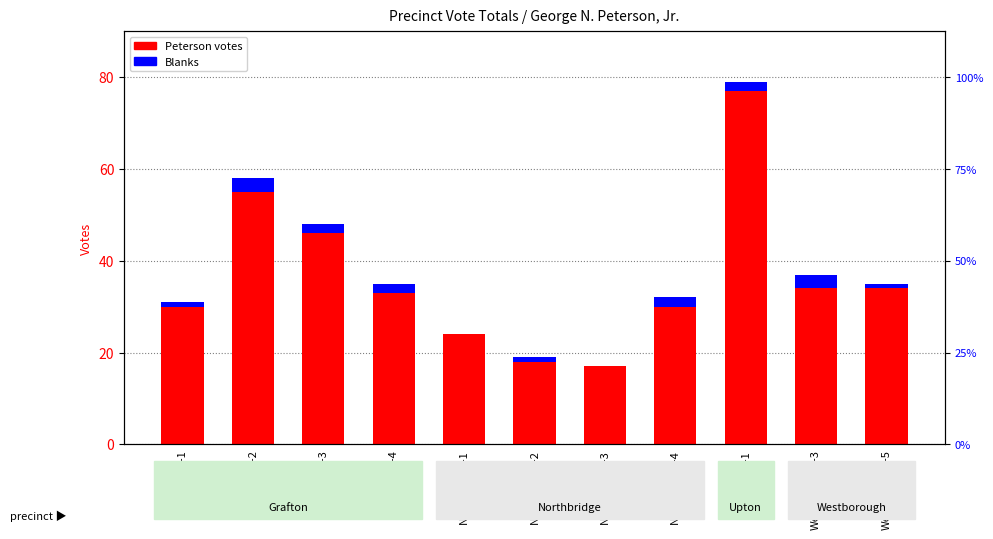

Rank the series at Northbridge-4 from lowest to highest value.

Blanks, George N. Peterson, Jr.